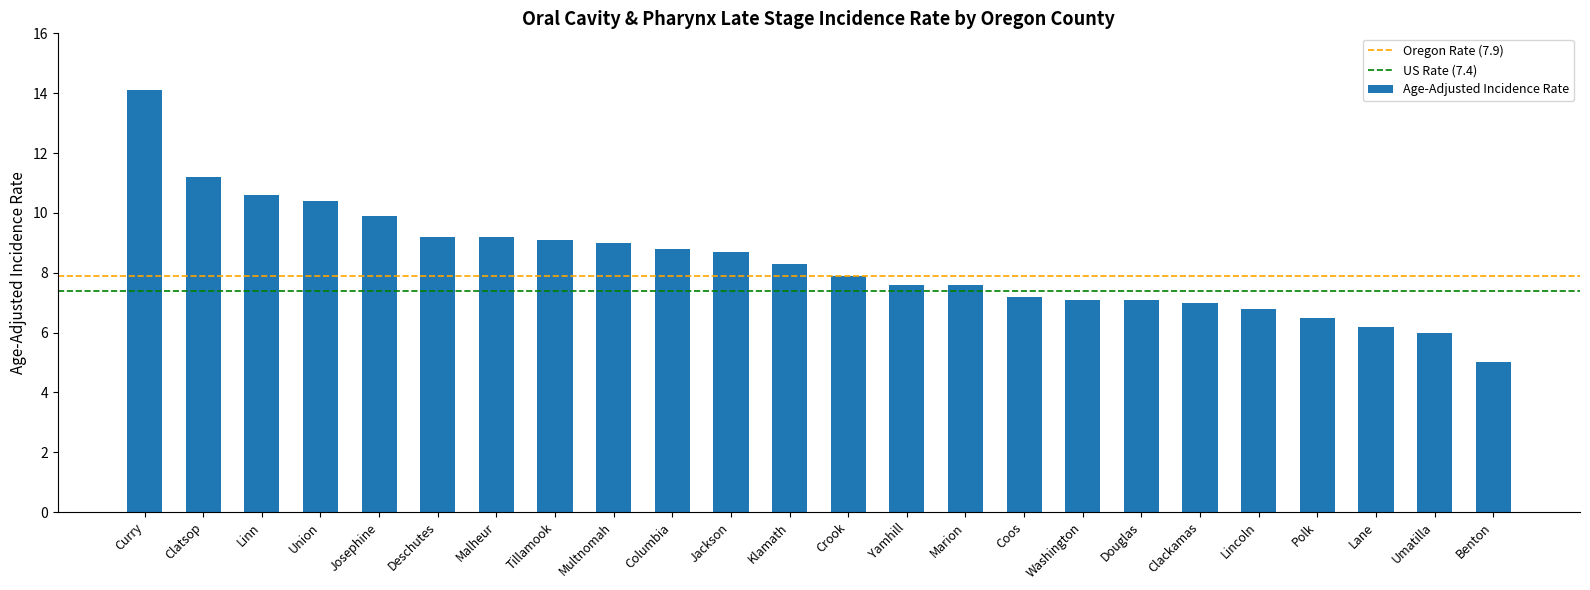

Which has a higher value, Multnomah or Douglas?

Multnomah